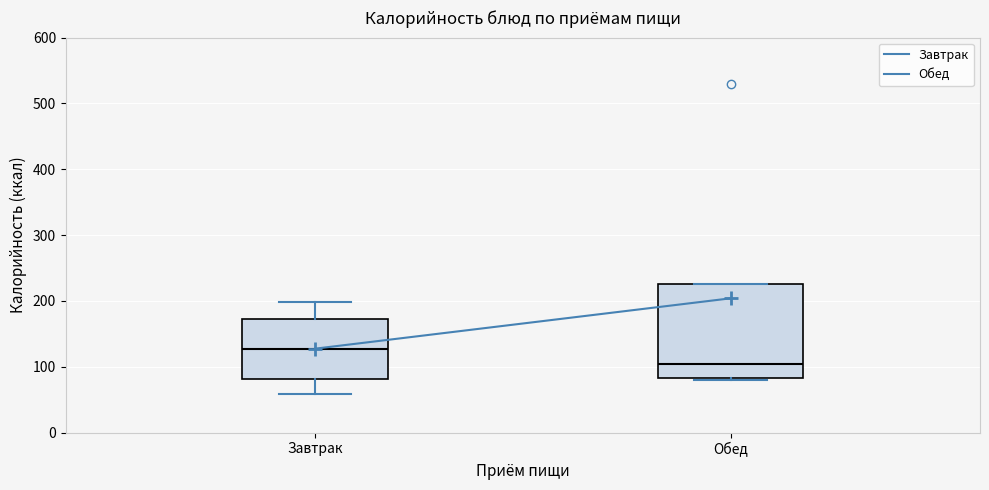

Where does the median line of the box for Обед sit on the y-axis? The values are not printed on the chart, so give them approximately, as read against the axis.

100